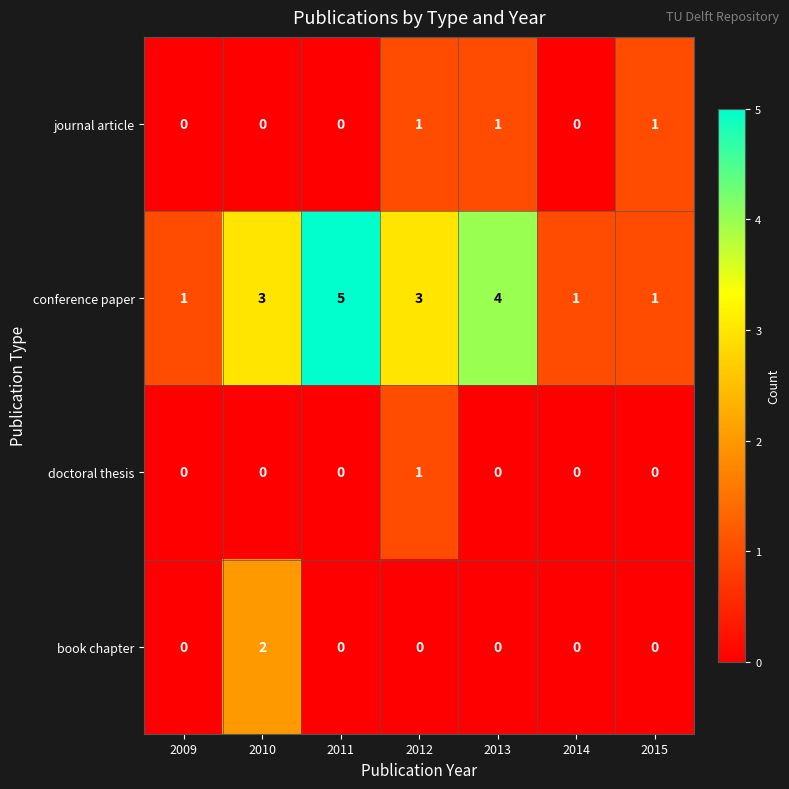

What is the spread (max minus min) of values at 2011?

5